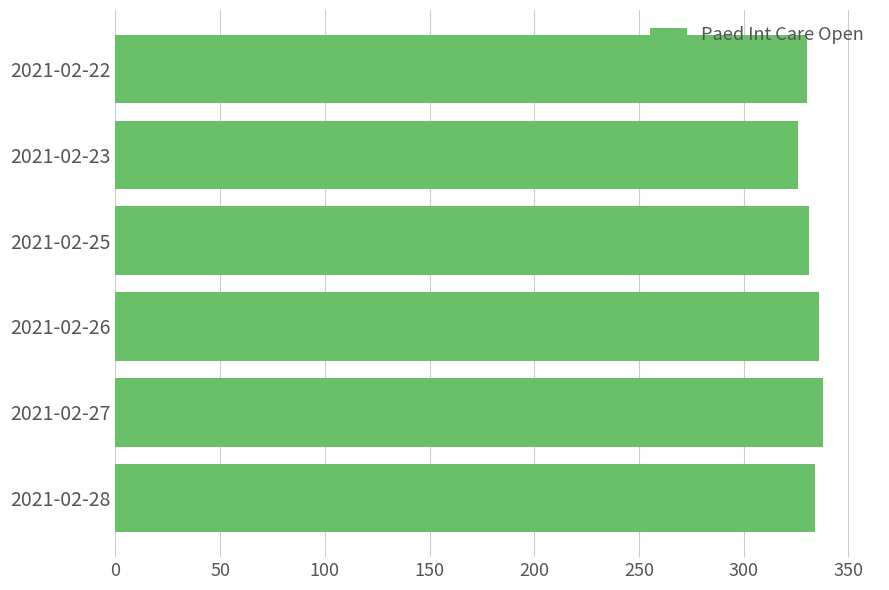

What is the difference between the maximum and second lowest values?

8